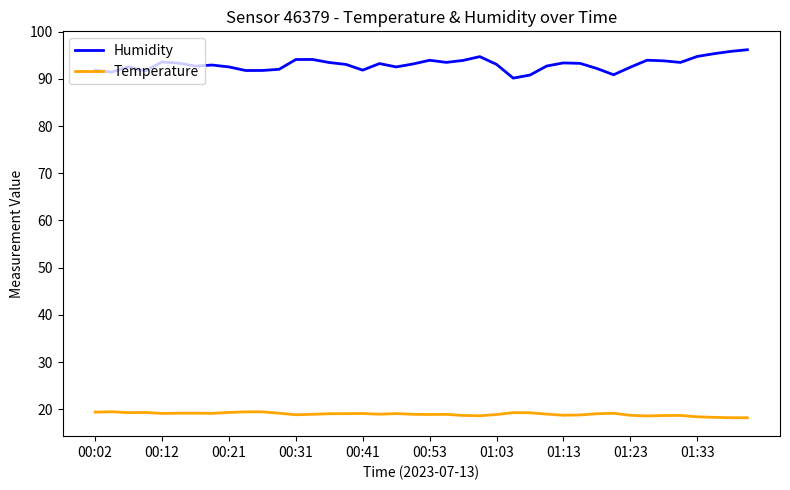

List the series in order of their overall mean, highest first.

Humidity, Temperature